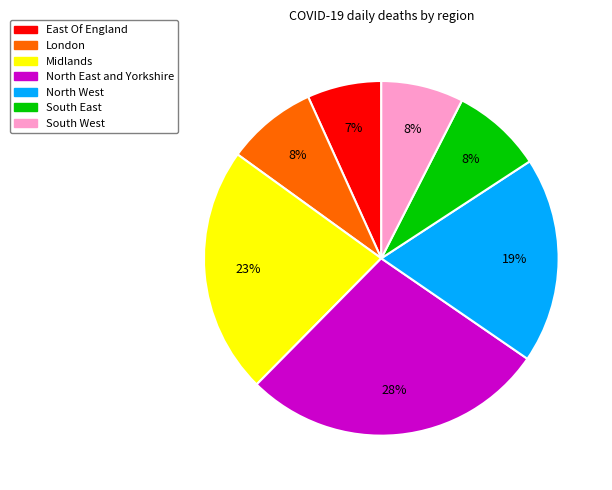

Count the number of slices in the pie.

7